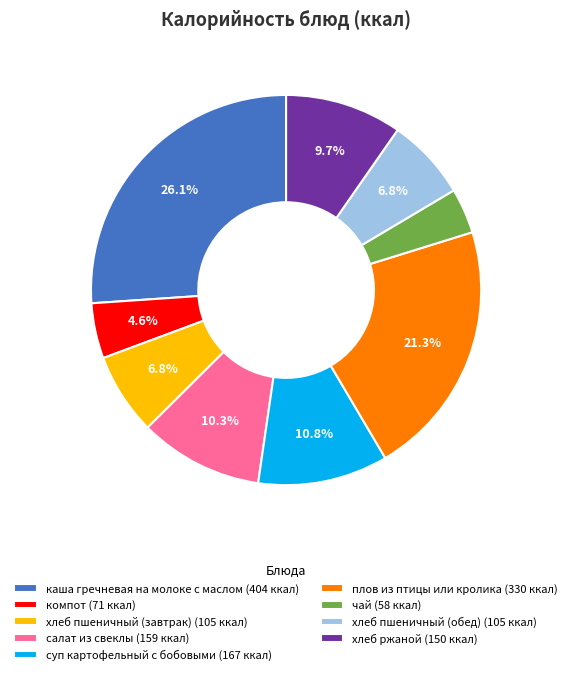

Is каша гречневая на молоке с маслом the majority of the pie?

No